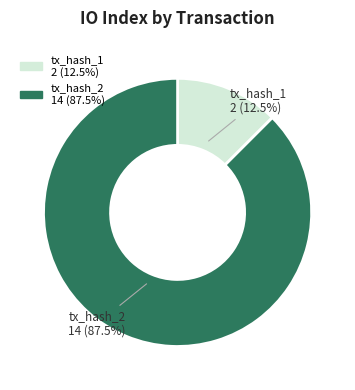

Rank the categories by value from highest to lowest.

tx_hash_2, tx_hash_1